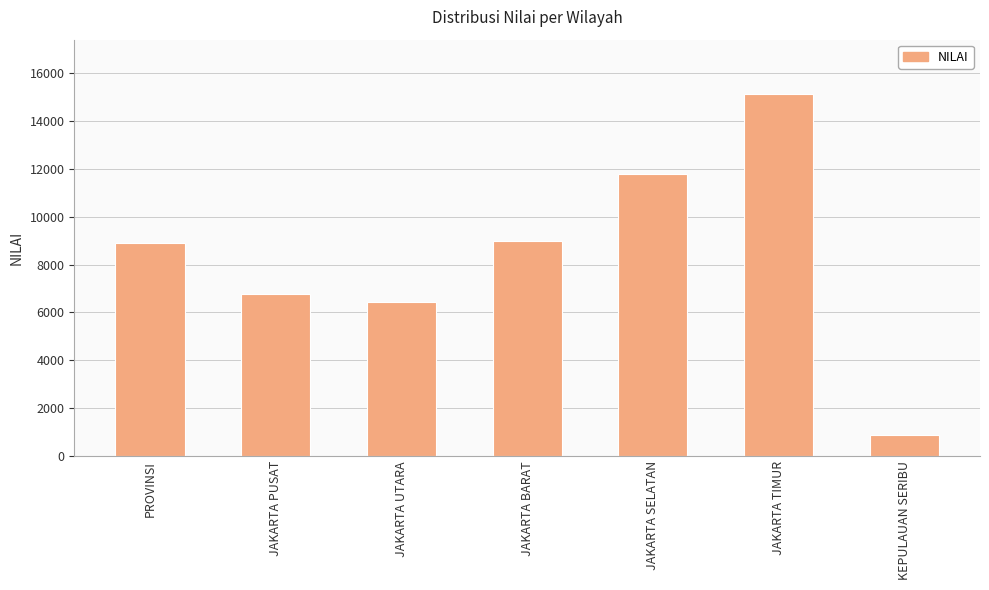

What is the approximate value at JAKARTA UTARA?

6431